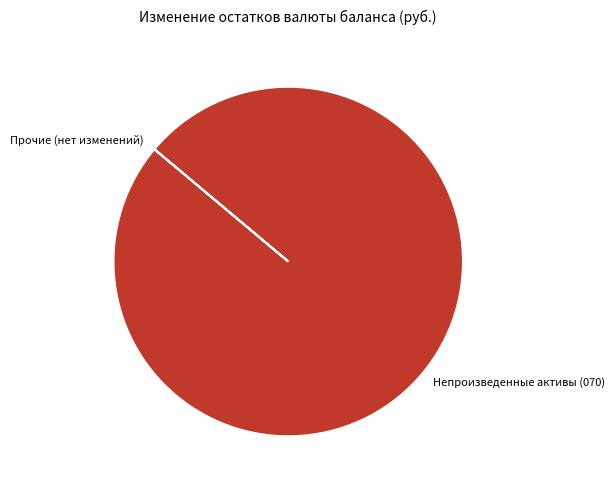

Is it true that Непроизведенные активы (070) is 88% of the pie?

False